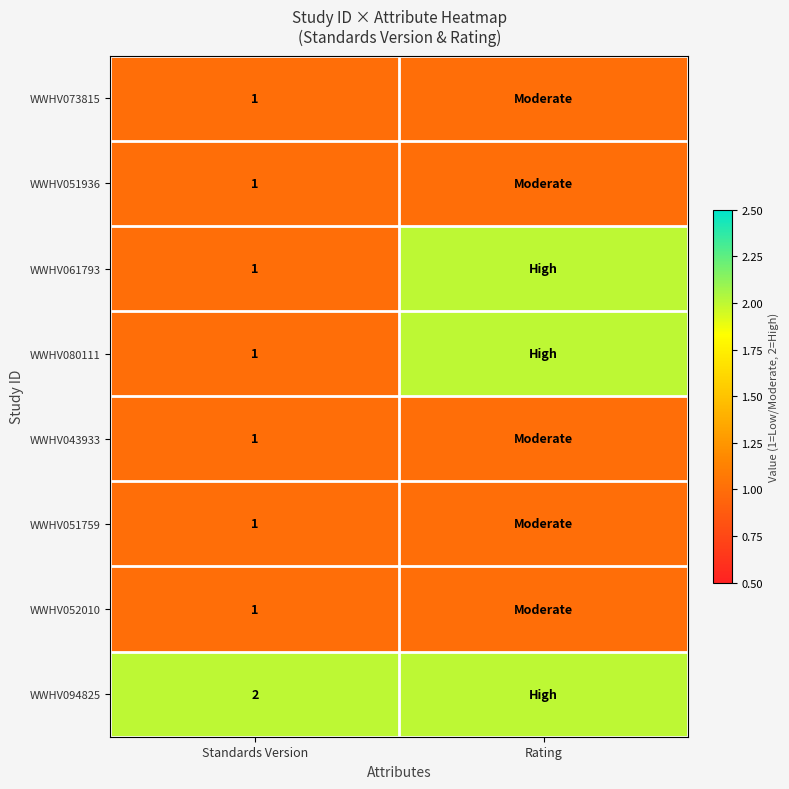

The WWHV061793 series shows 1 at Standards Version. True or false?

True